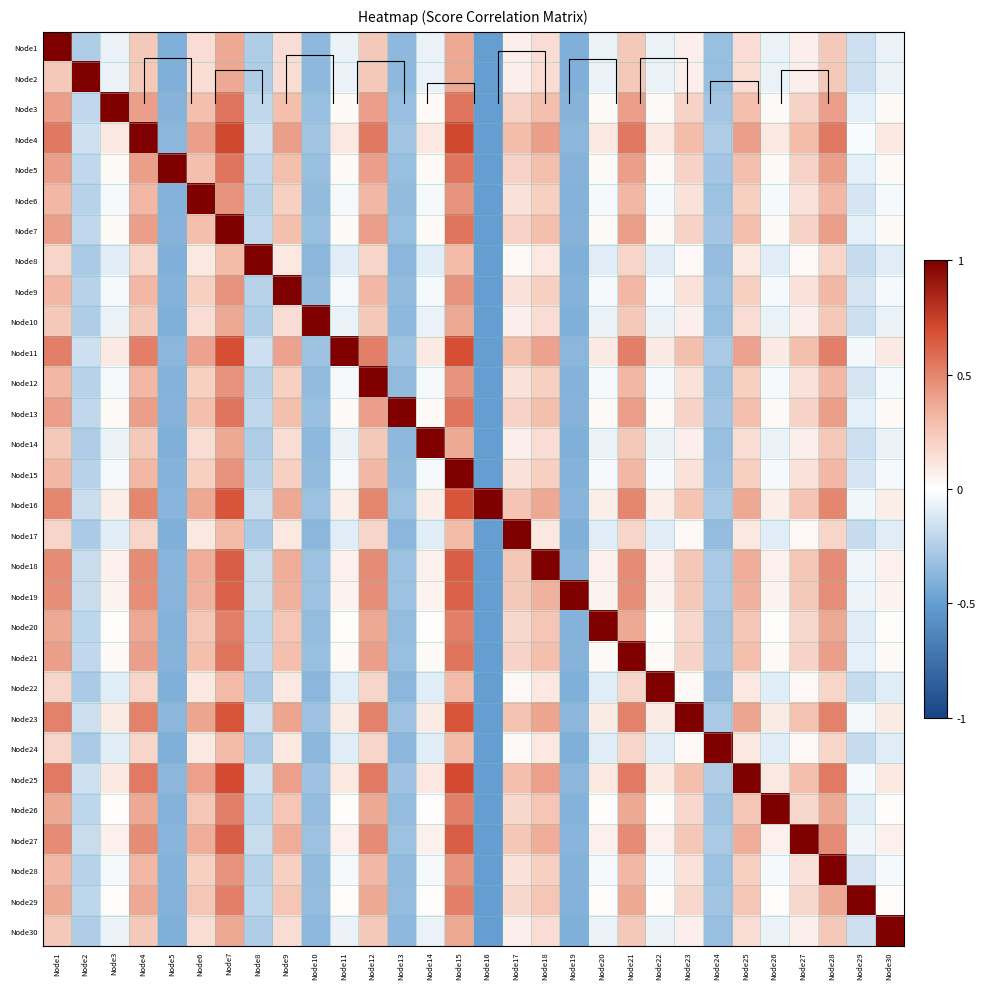

How many data points in Node4 are less than 0?

9